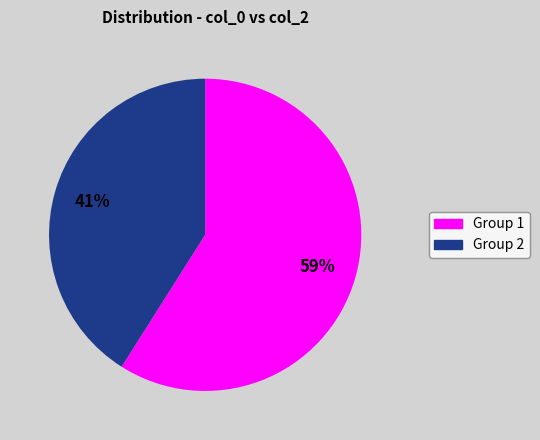

To the nearest percent, what is the difference between the largest and smallest slice percentages?

18%